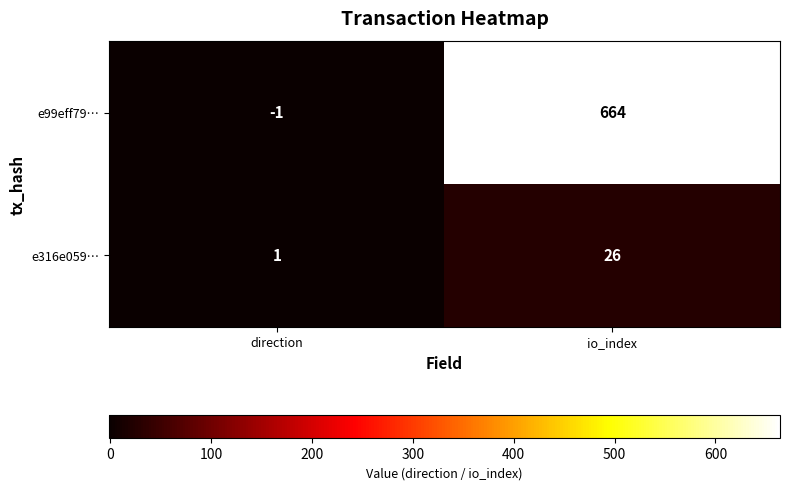

Reading left to right, transcribe all the data shown in this chart.

e99eff79…: direction=-1	io_index=664
e316e059…: direction=1	io_index=26